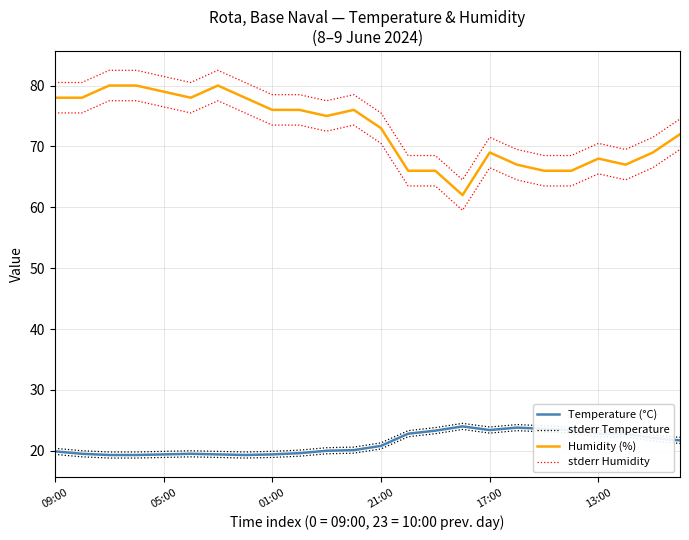

Between 13:00 and 12, which series saw the biggest shift?

Humidity (%)